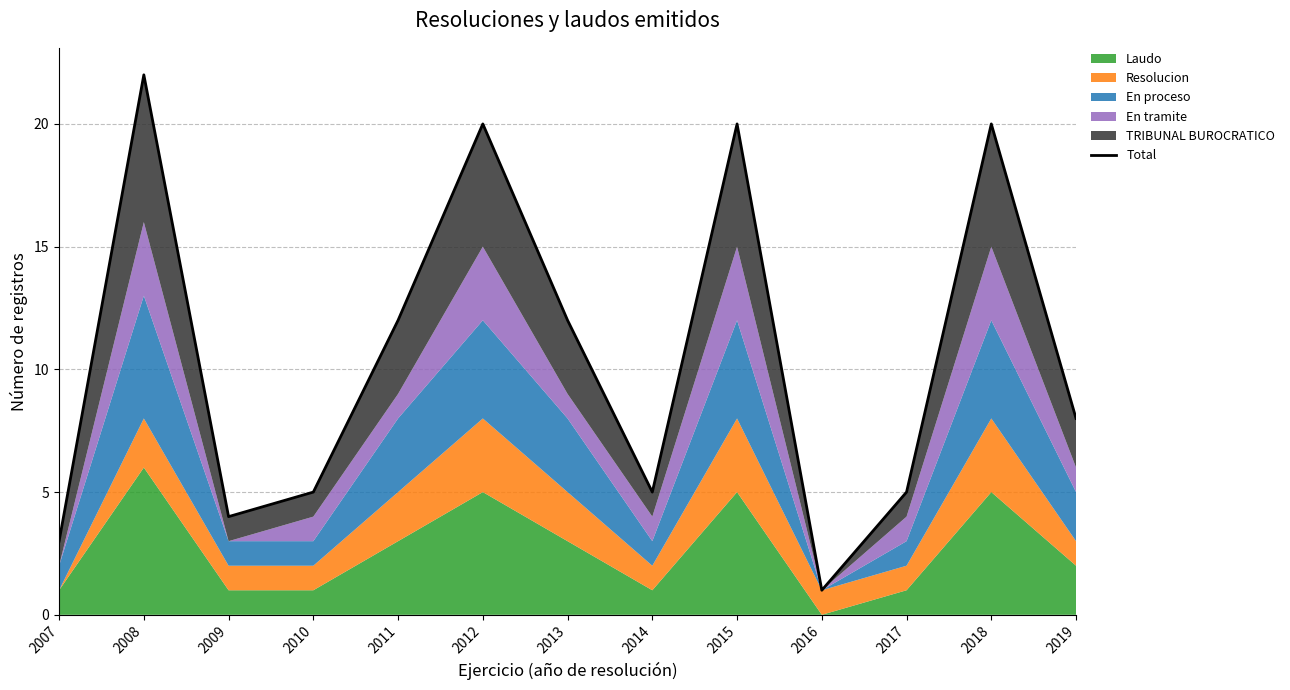

Reading left to right, list all the values displayed in this chart.

3	22	4	5	12	20	12	5	20	1	5	20	8